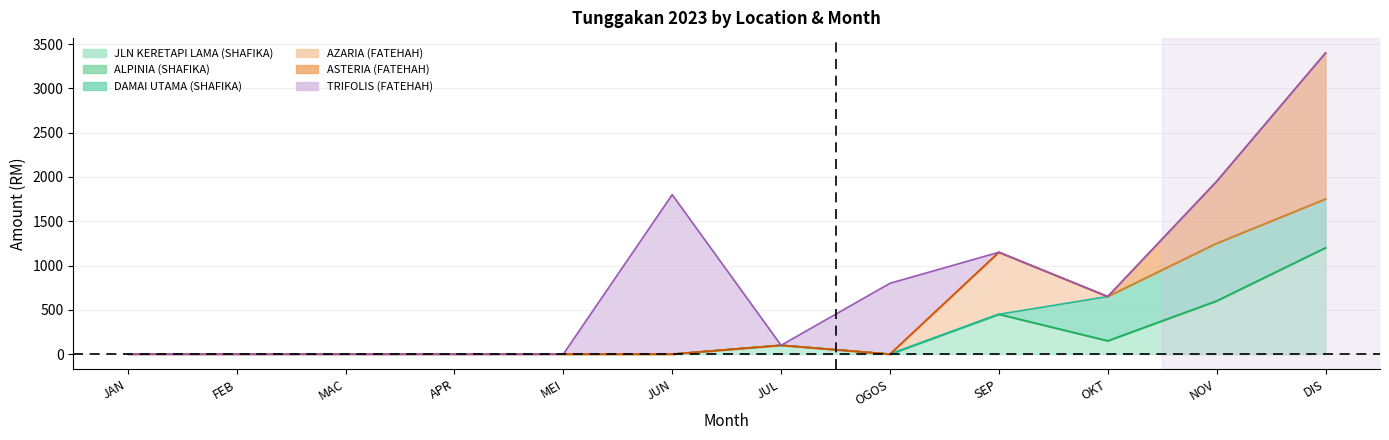

What is the sum of all AZARIA (FATEHAH) values?

700